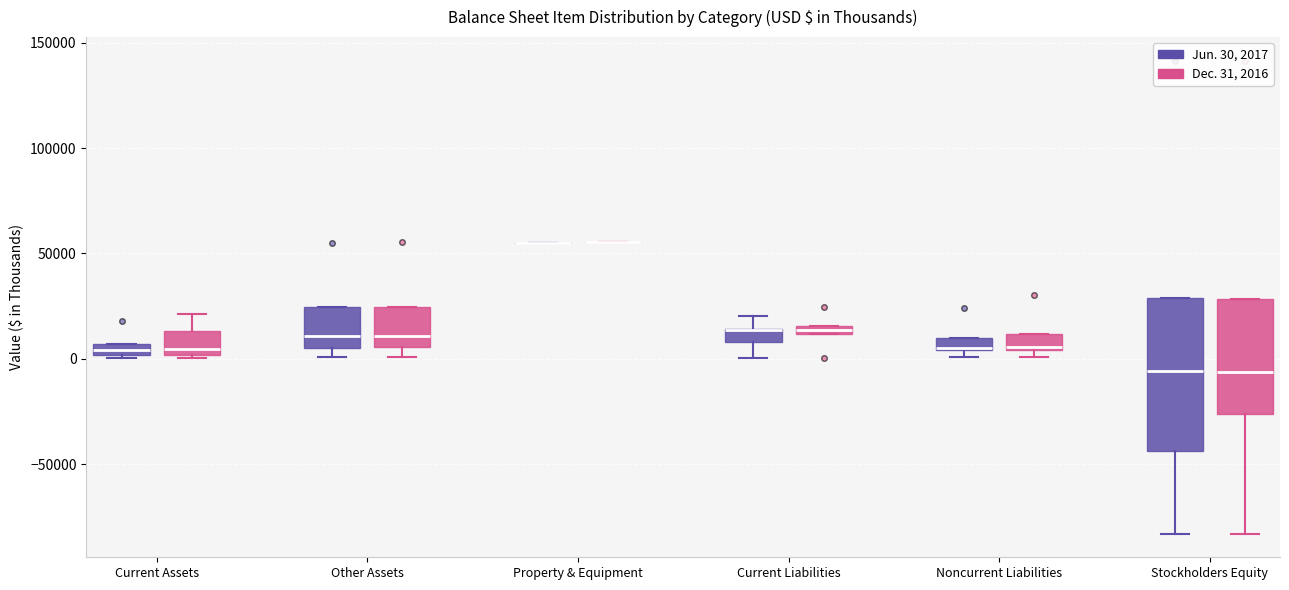

Where is the upper edge of the box for Current Assets (Jun. 30, 2017) on the y-axis? The values are not printed on the chart, so give them approximately, as read against the axis.

5000